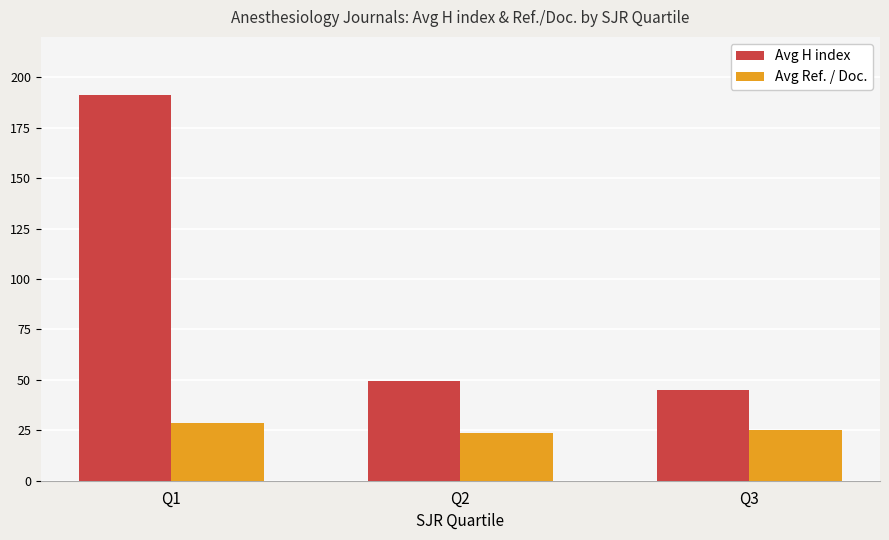

Rank the series by their maximum value, from lowest to highest.

Avg Ref. / Doc., Avg H index